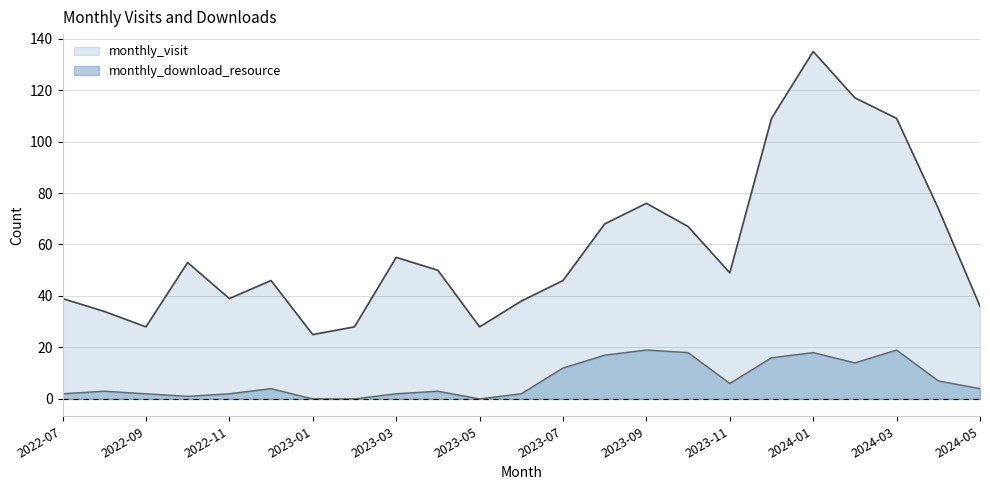

How many values in the monthly_visit series exceed 49?

11